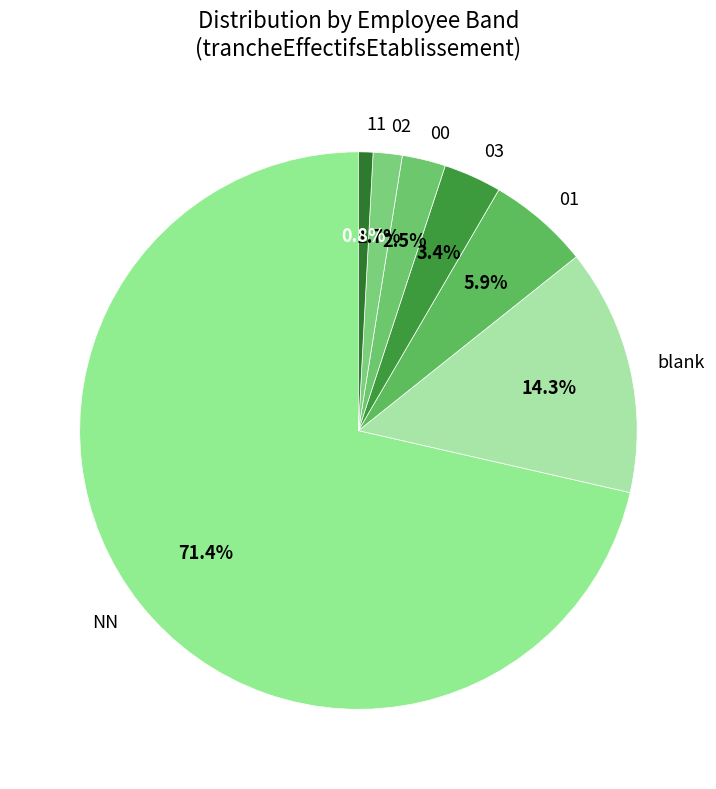

Between 02 and 00, which is larger?

00